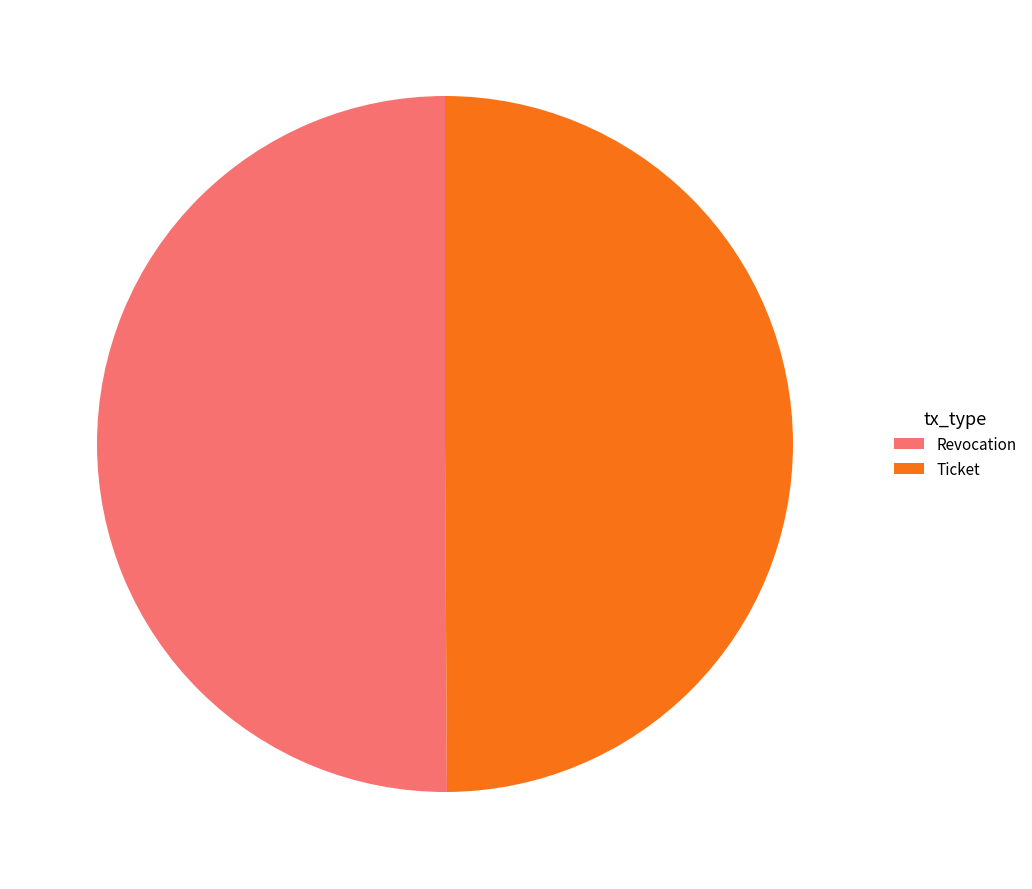

Do Ticket and Revocation together represent more than half of the pie?

Yes